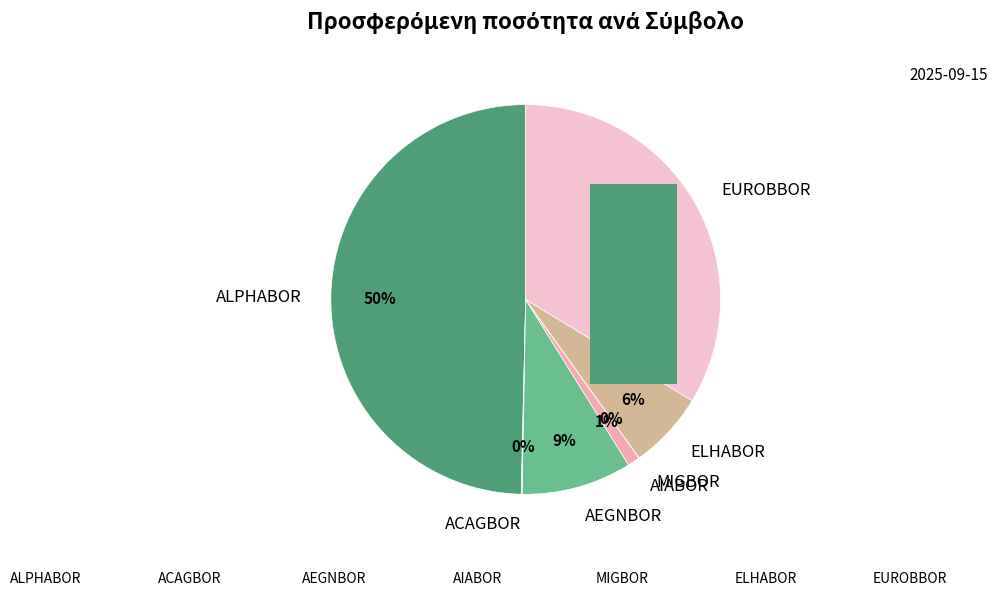

What percentage is the AEGNBOR slice, to the nearest percent?

9%